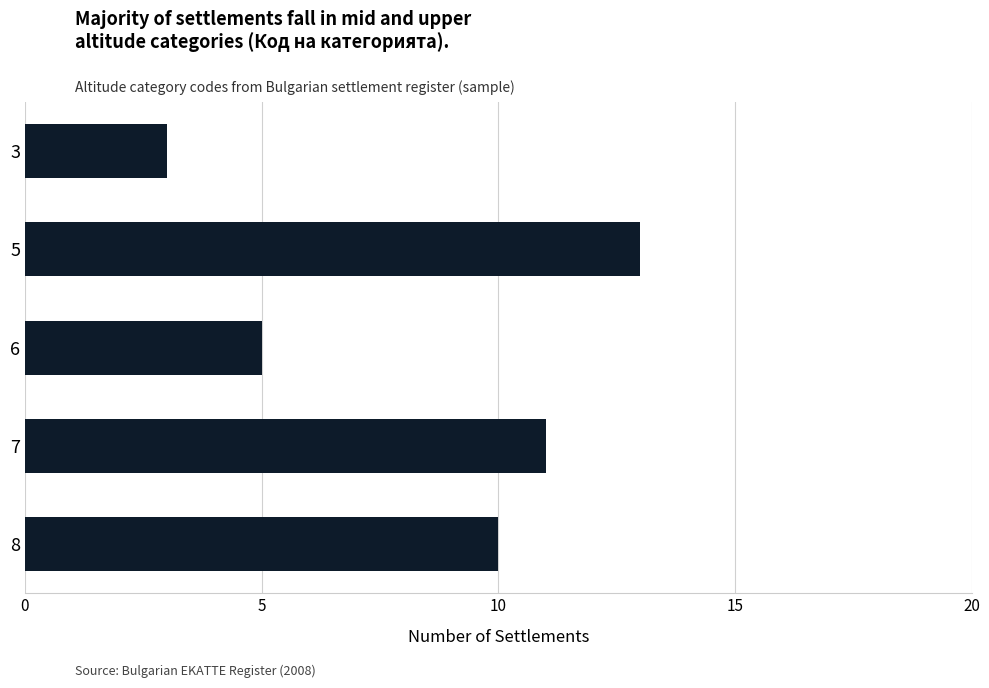

Where is the data nearest to the value 8?

8